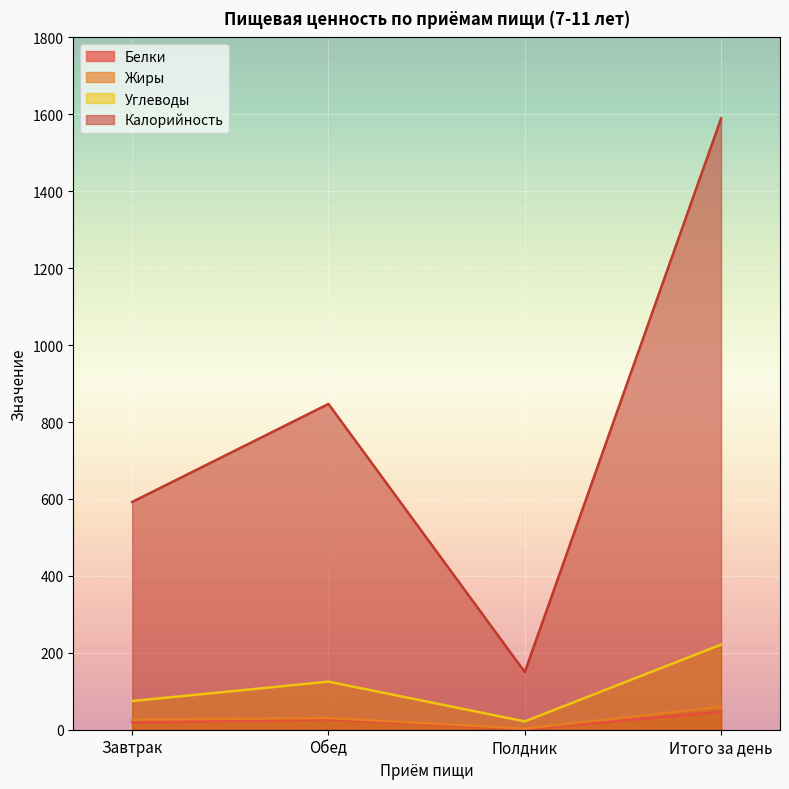

Which has a higher value, Полдник or Итого за день?

Итого за день